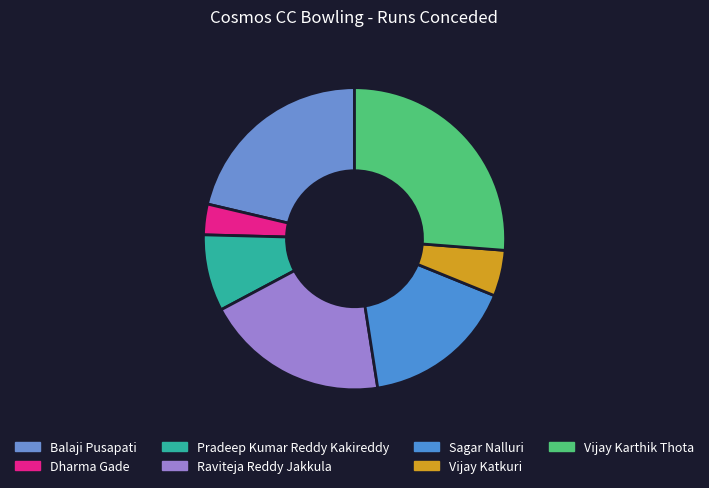

True or false: Balaji Pusapati accounts for 21% of the total.

True